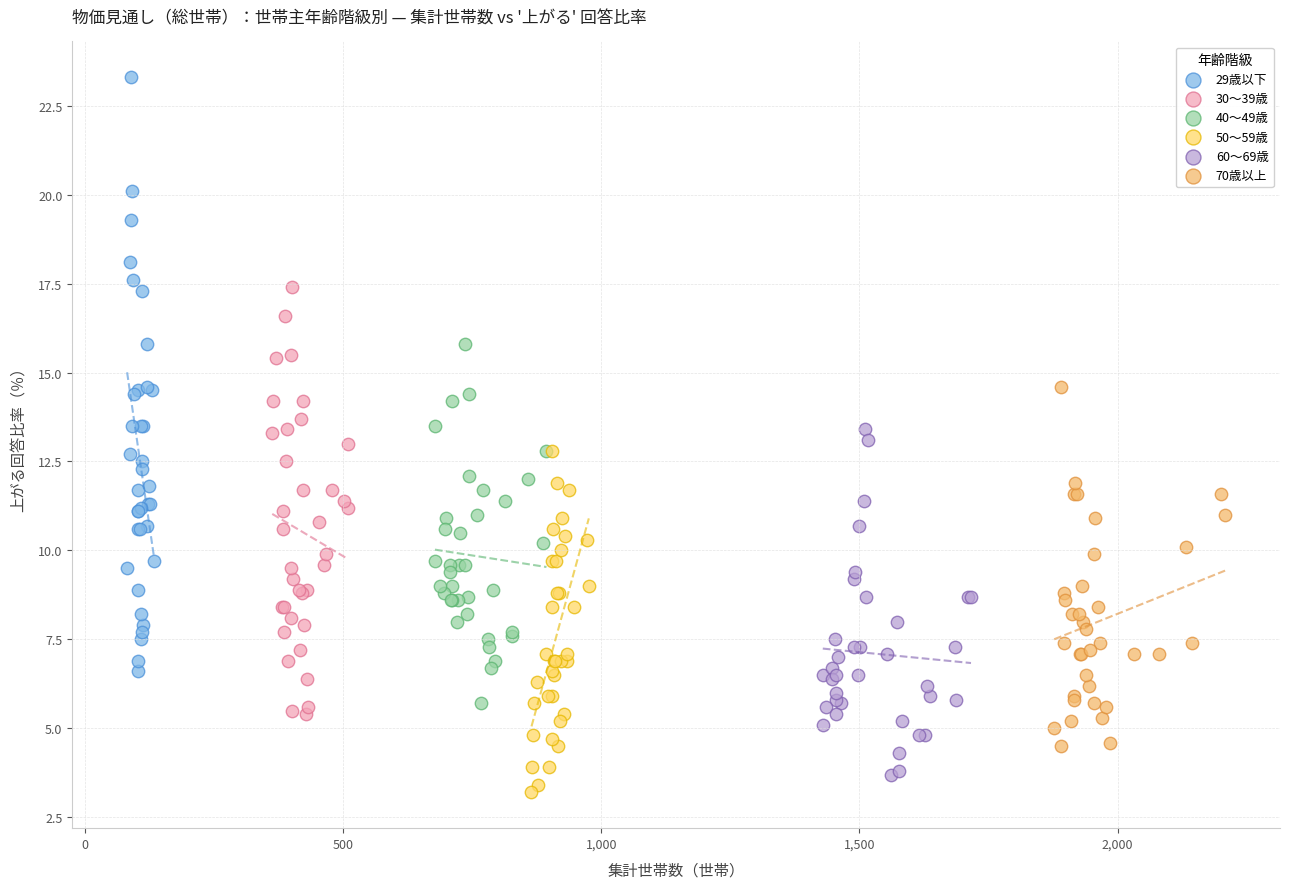

Which series has the largest Y range (max minus min)?

29歳以下